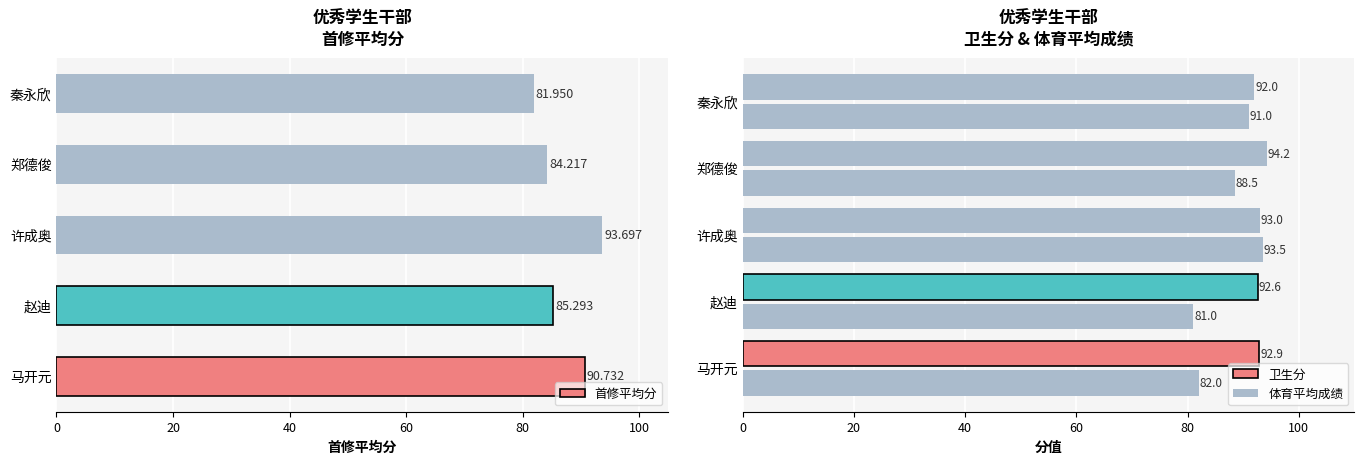

At which label does 首修平均分 reach its minimum?

秦永欣